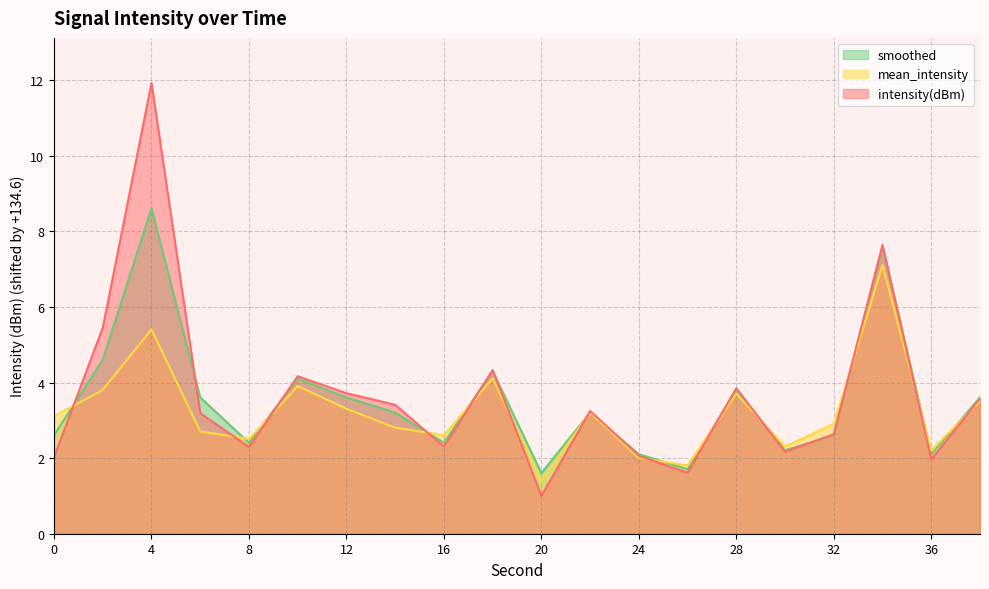

What is the difference between the maximum and minimum values in the smoothed series?

7.0